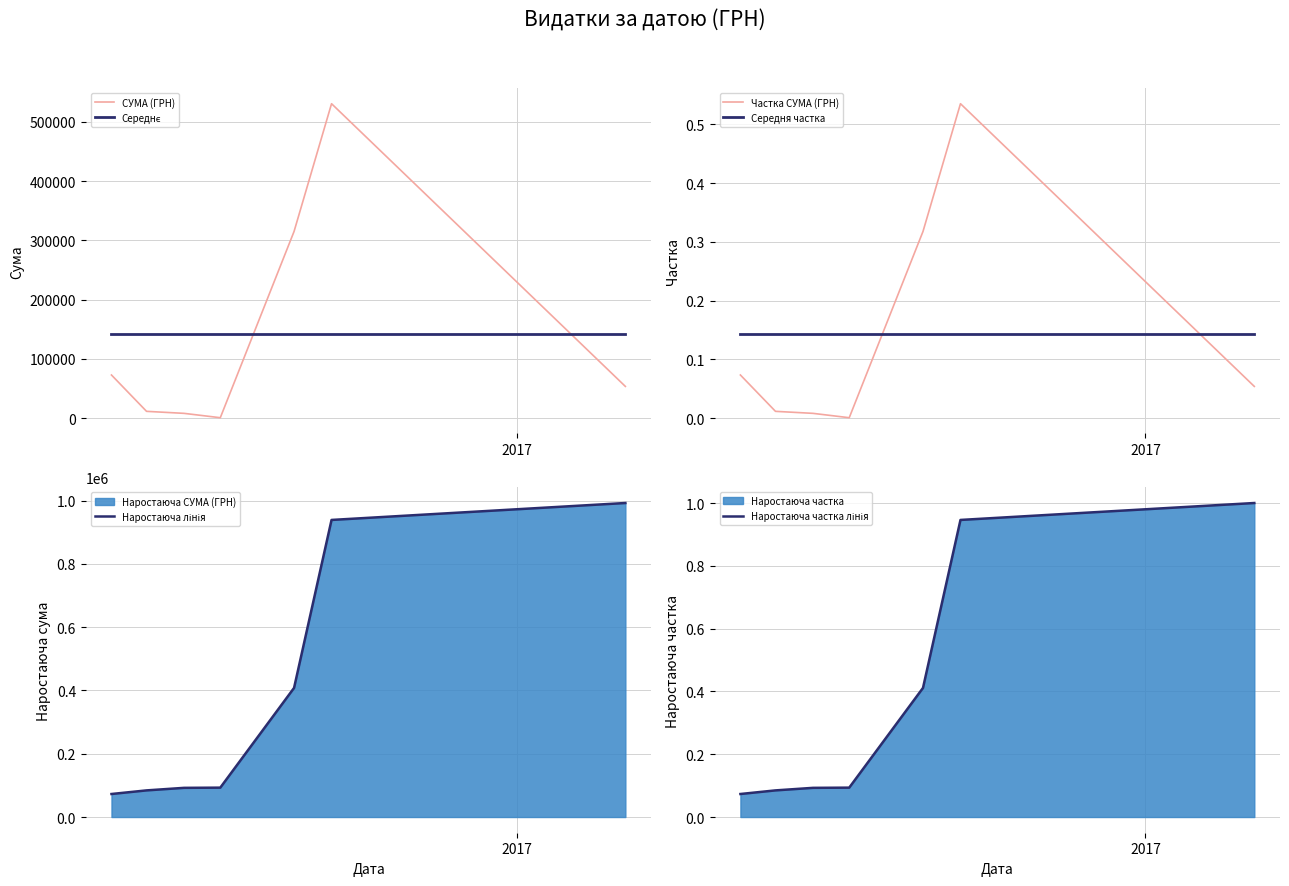

Which series has the widest spread of values?

Наростаюча лінія